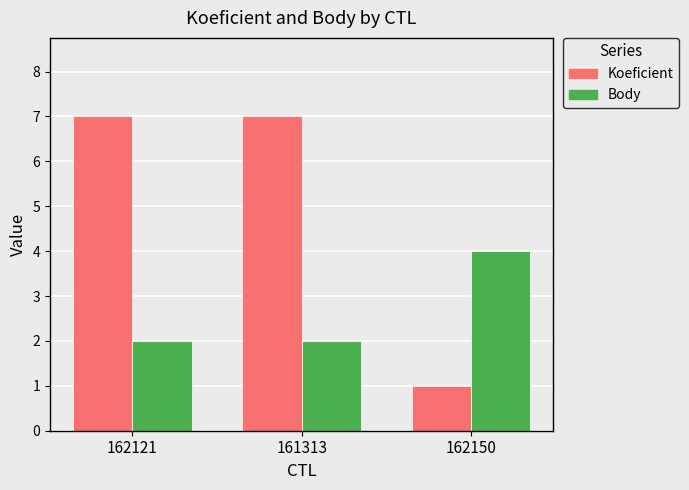

At how many categories does at least one series exceed 2?

3